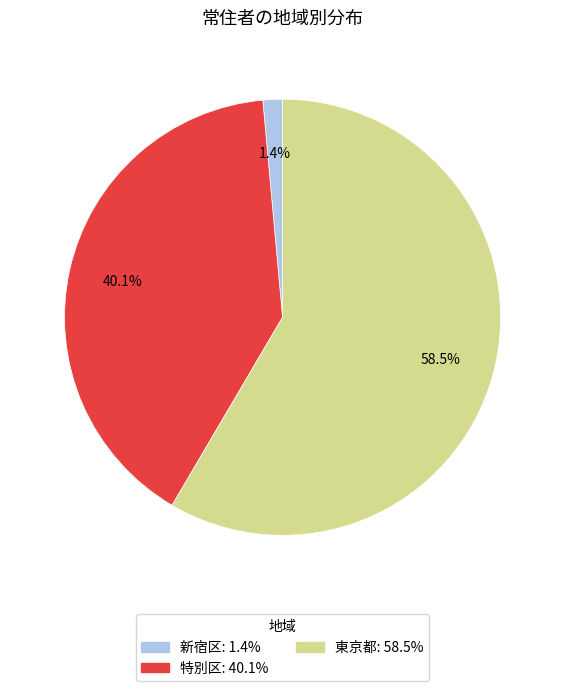

Which category has the biggest portion of the pie?

東京都